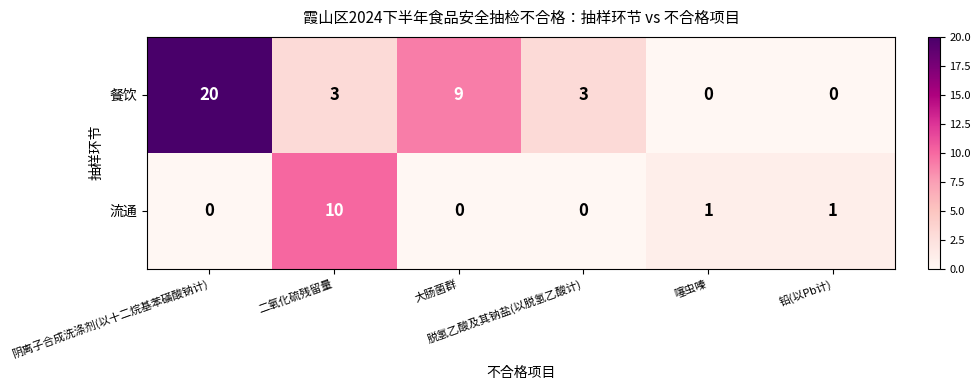

How many positive values does the 流通 series have?

3